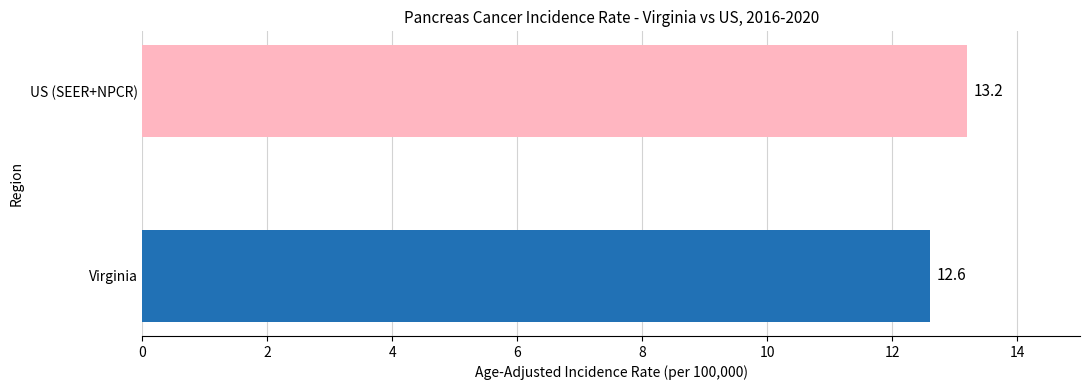

What is the greatest value displayed?

13.2